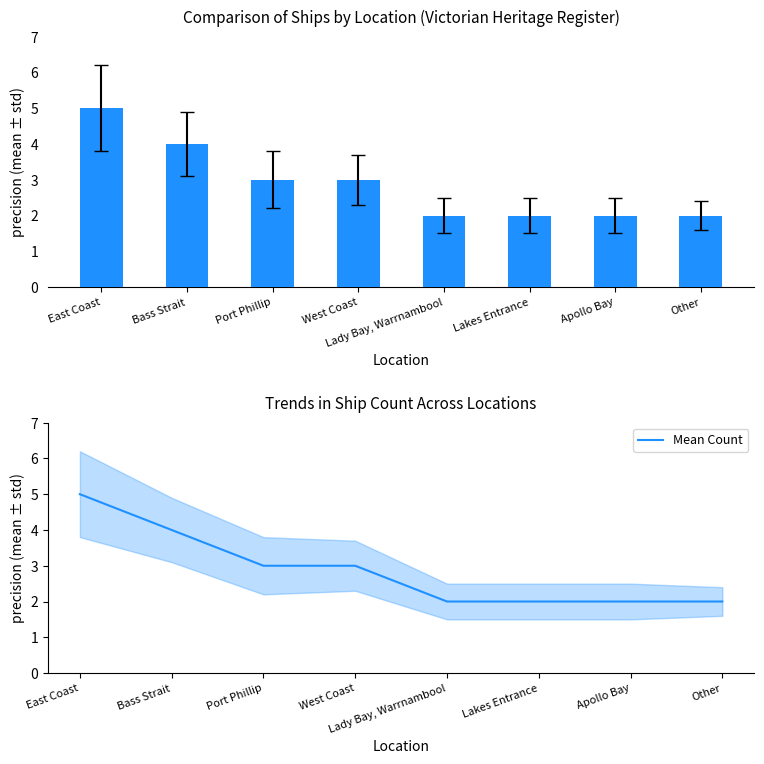

Rank the series at Bass Strait from lowest to highest value.

Count, Mean Count